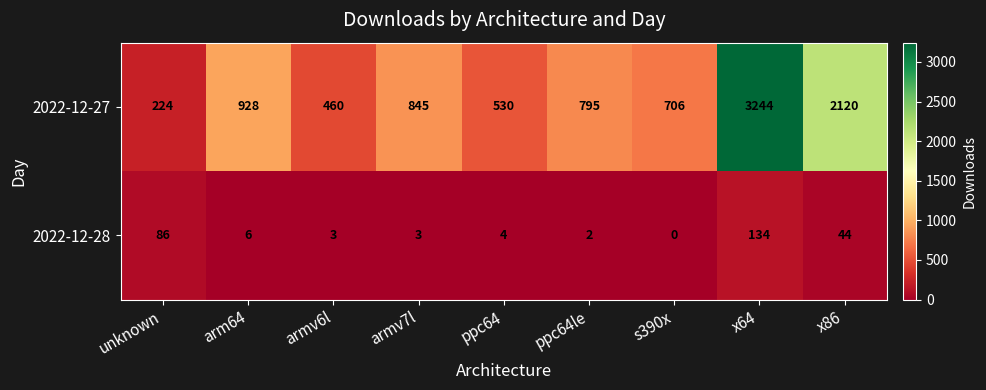

Which series changed the most between arm64 and armv6l?

2022-12-27